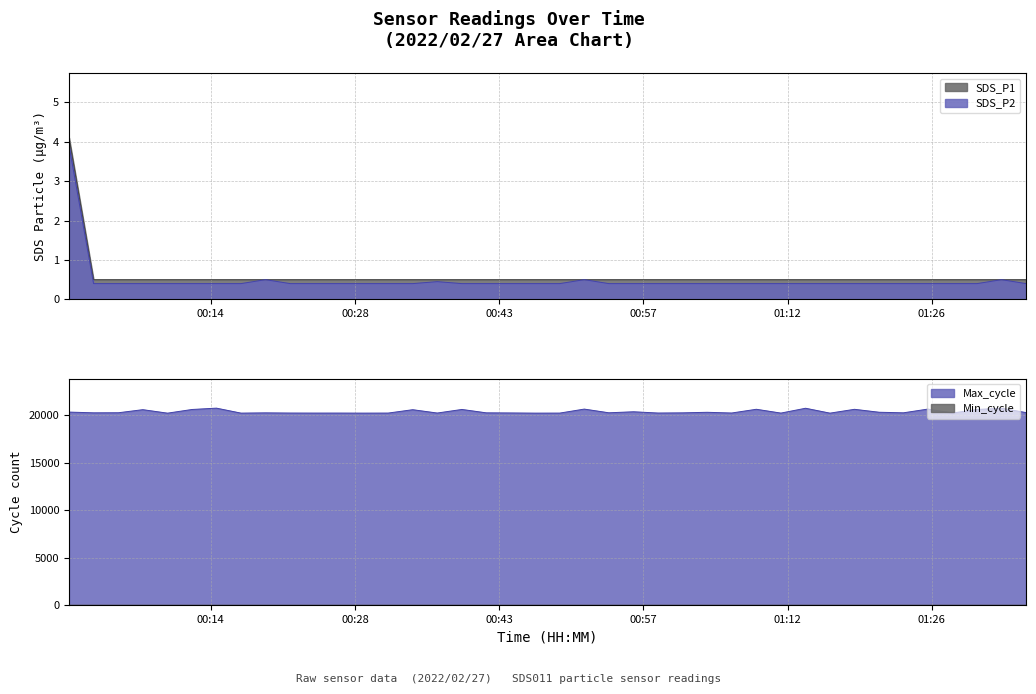

Between 2022/02/27 00:39:29 and 2022/02/27 01:08:53, which series saw the biggest shift?

Max_cycle